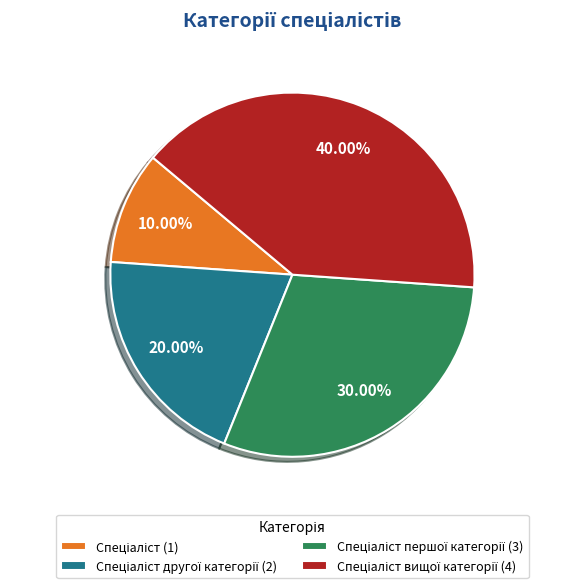

Does any single category account for the majority?

No